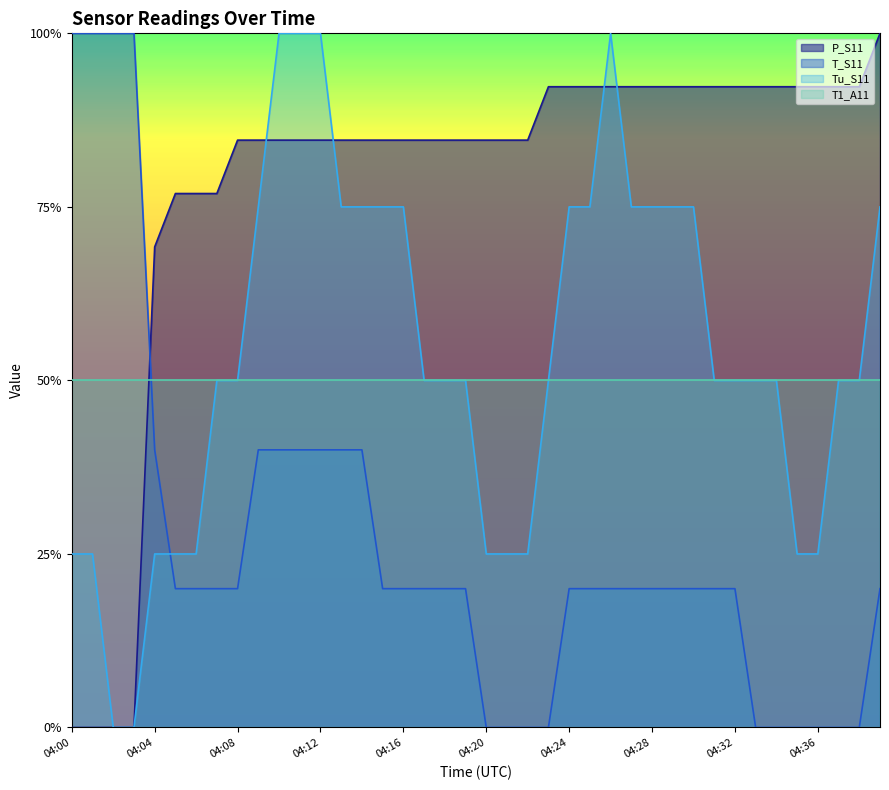

True or false: T_S11 and P_S11 intersect in this chart.

True